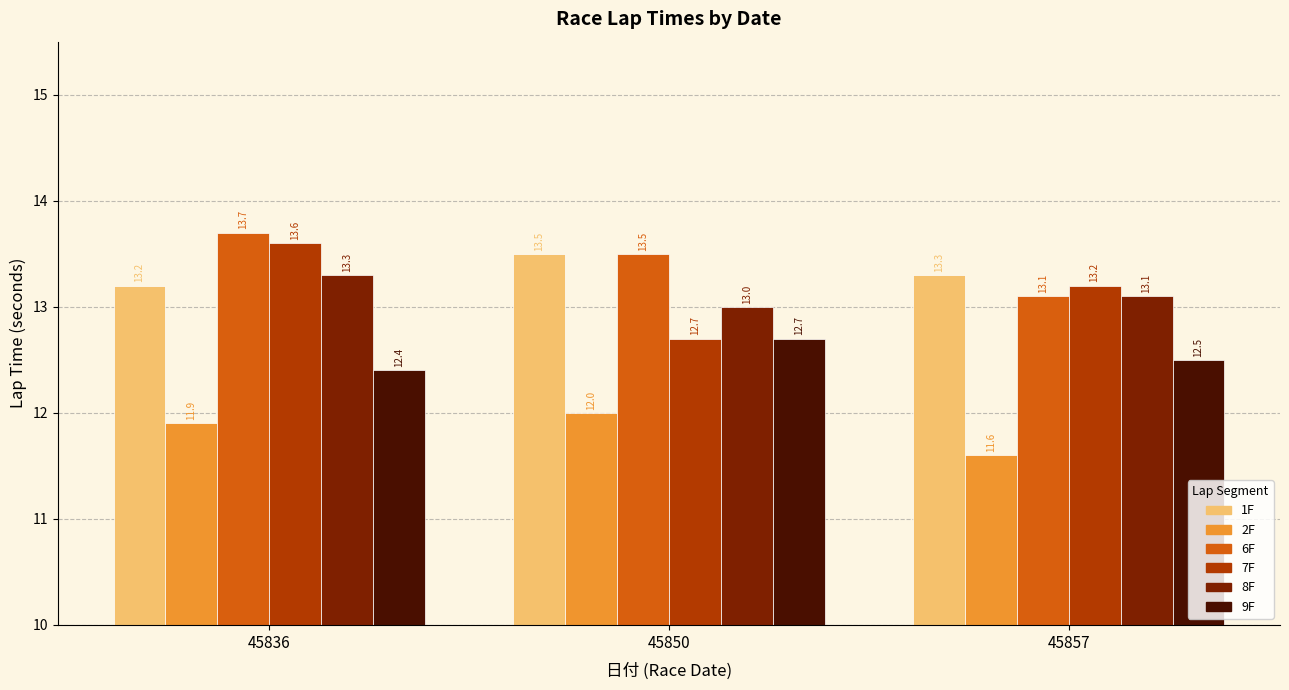

At which label does 7F first exceed 13?

45836